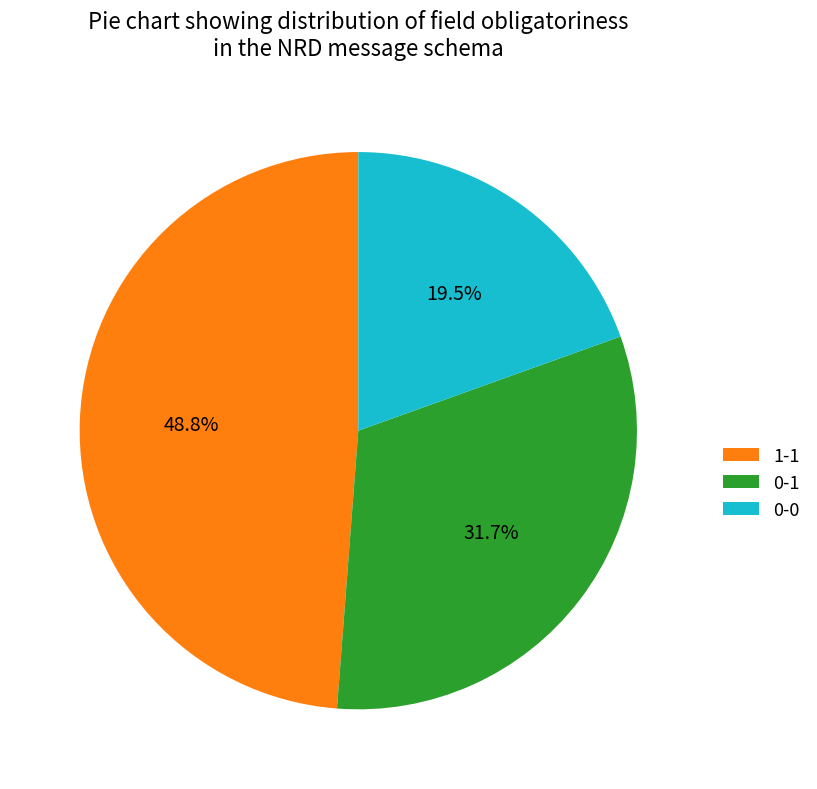

What percentage is the 0-1 slice, to the nearest percent?

32%